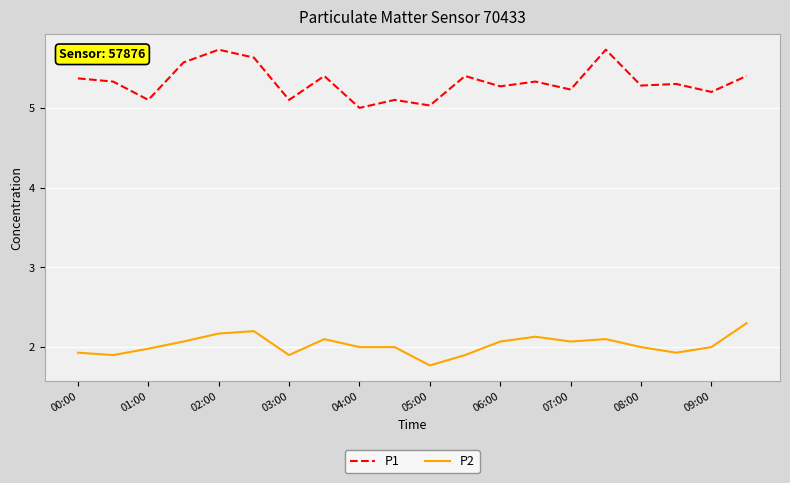

List the series in order of their peak value, lowest first.

P2, P1